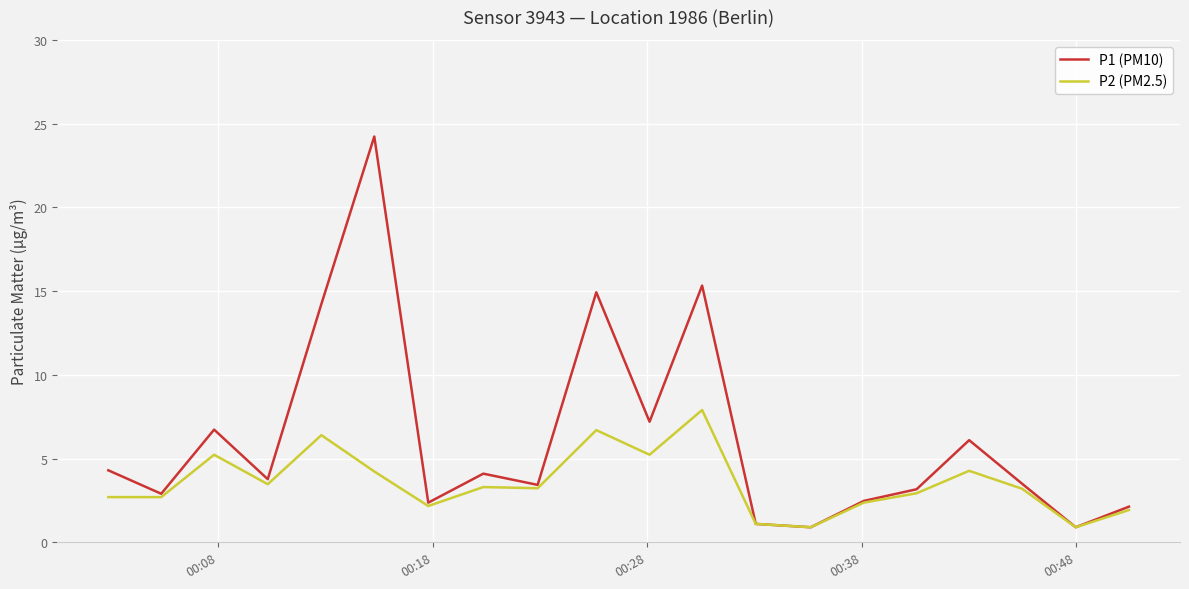

Count the number of data series in this chart.

2